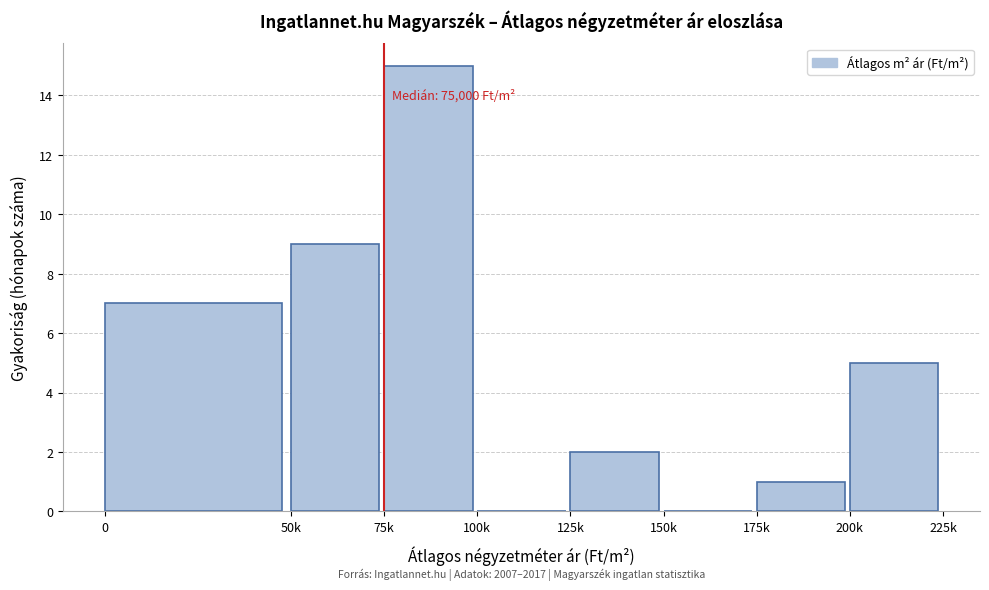

Reading left to right, list all the values displayed in this chart.

0=7	50k=9	75k=15	100k=0	125k=2	150k=0	175k=1	200k=5